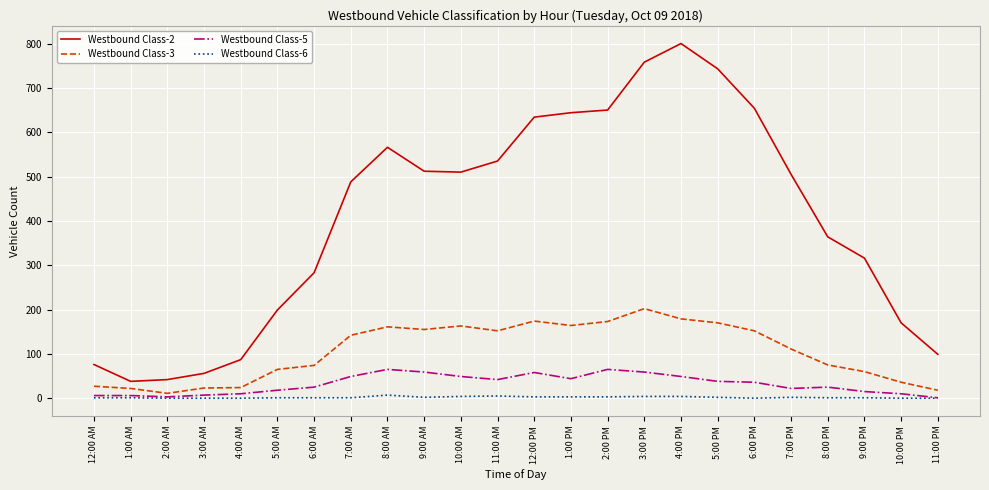

In Westbound Class-3, how many points are higher than both neighbors (excluding endpoints)?

4